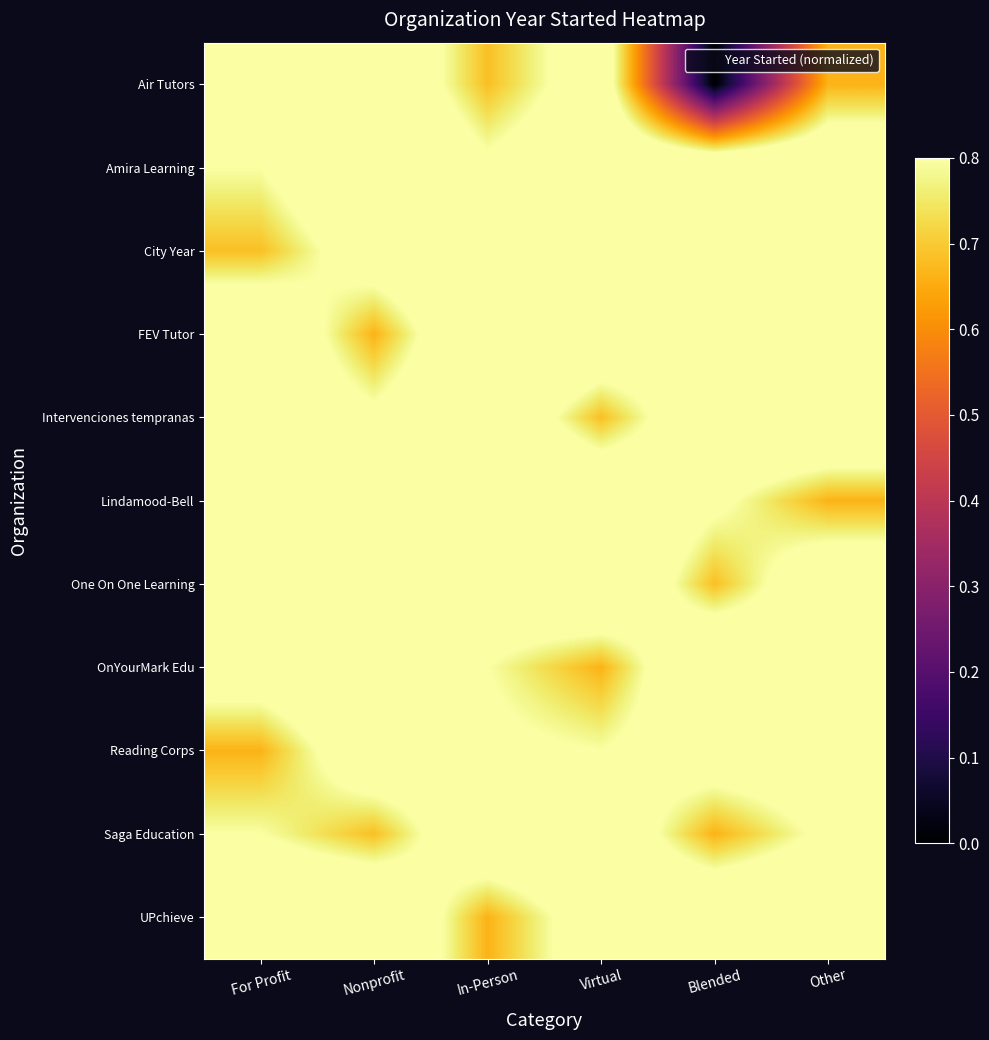

Which series has the largest total across all categories?

Amira Learning